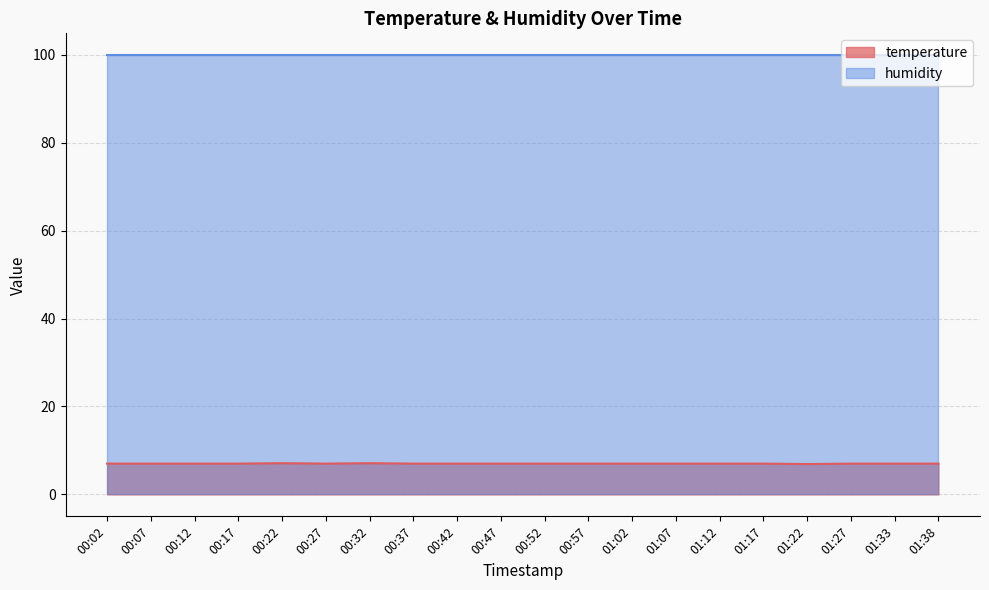

True or false: the data shows 7.0 at 01:02.

True